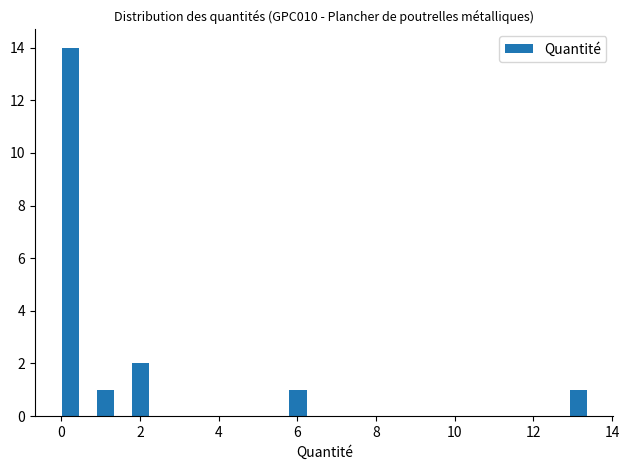

Around what value on the x-axis is the tallest bar? Give the approximate position of its centre, as read against the axis.

0.2